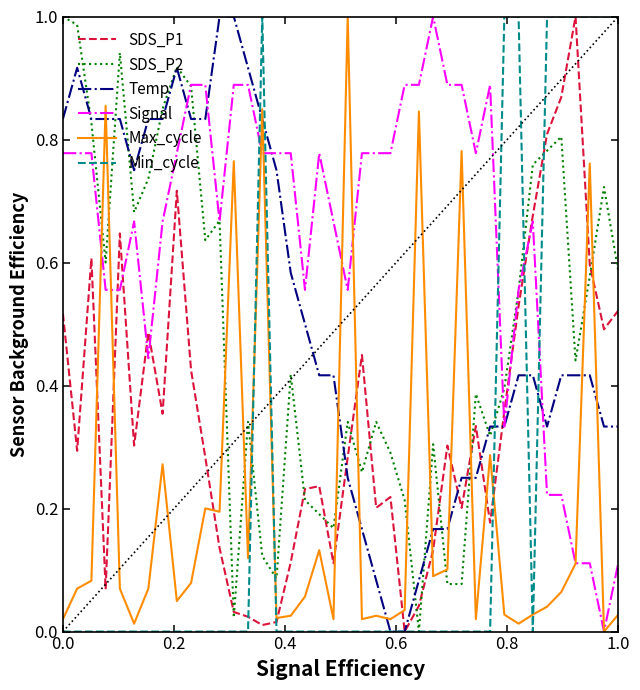

Which series ends up on top after the final intersection of SDS_P2 and Max_cycle?

SDS_P2